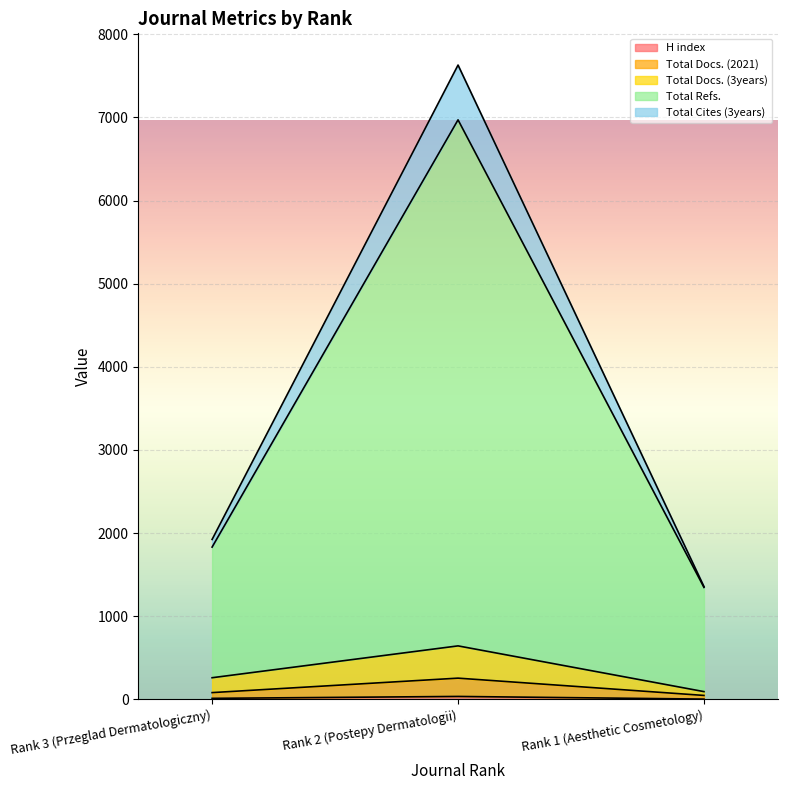

What value does the Total Cites (3years) series have at Rank 1 (Aesthetic Cosmetology), to the nearest 50?

1350